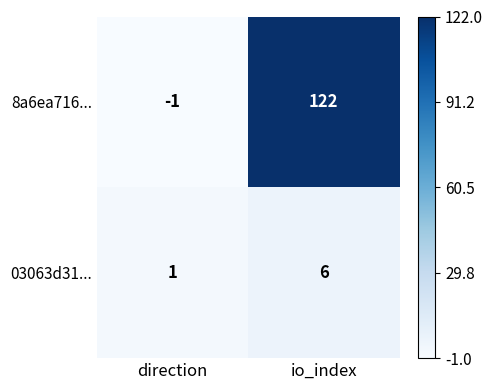

What is the sum of the 8a6ea716... values at io_index and direction?

121